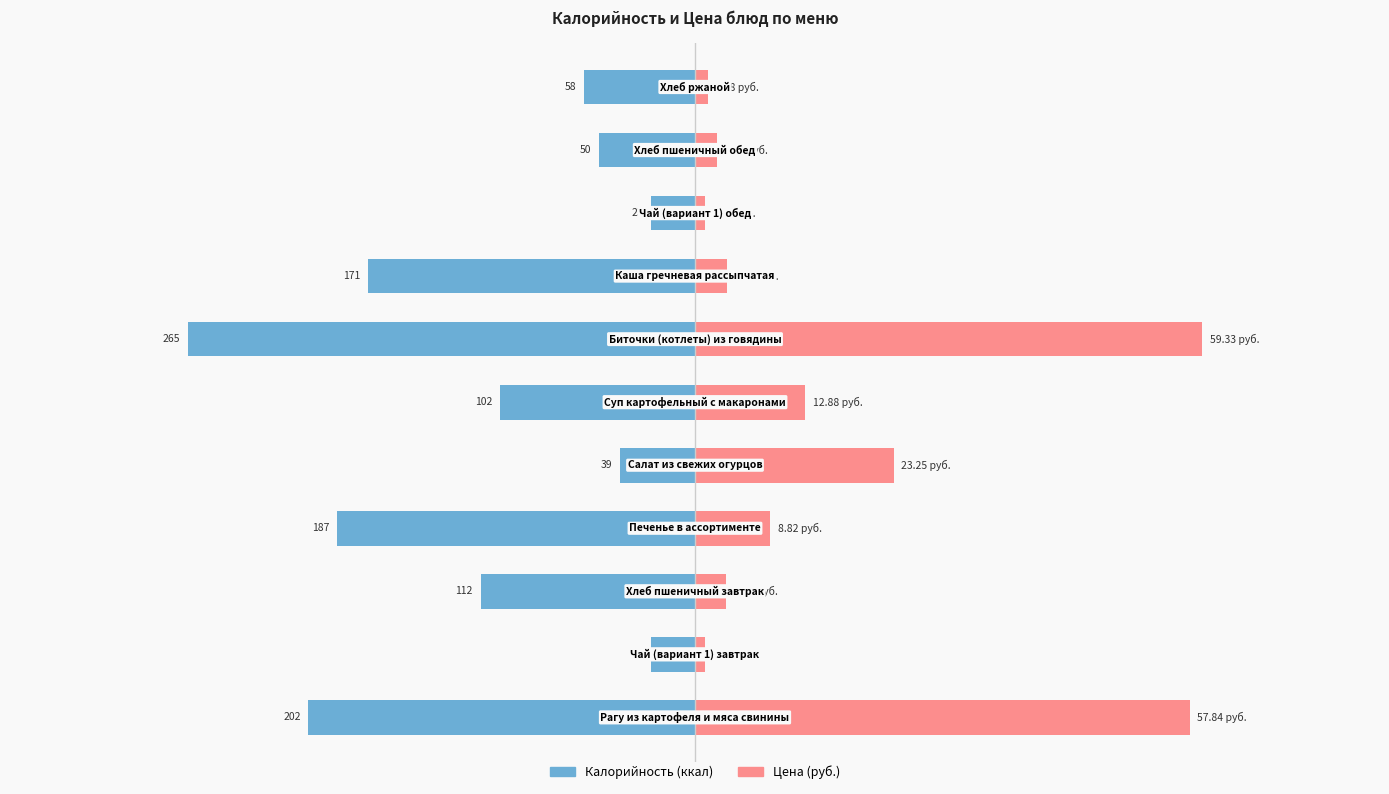

True or false: Цена has a value of 167.6 at 4.

False